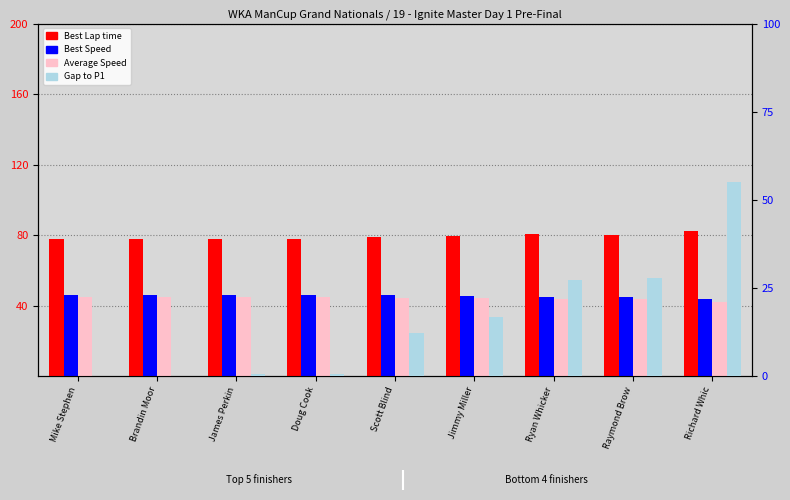

Reading left to right, transcribe all the data shown in this chart.

Best Lap time: Mike Stephen=77.9	Brandin Moor=77.9	James Perkin=77.8	Doug Cook=77.8	Scott Blind=78.7	Jimmy Miller=79.3	Ryan Whicker=80.3	Raymond Brow=80.2	Richard Whic=82.4
Best Speed: Mike Stephen=46.2	Brandin Moor=46.2	James Perkin=46.3	Doug Cook=46.3	Scott Blind=45.8	Jimmy Miller=45.4	Ryan Whicker=44.8	Raymond Brow=44.9	Richard Whic=43.7
Average Speed: Mike Stephen=45.1	Brandin Moor=45.1	James Perkin=45.1	Doug Cook=45.1	Scott Blind=44.4	Jimmy Miller=44.2	Ryan Whicker=43.6	Raymond Brow=43.6	Richard Whic=42.2
Gap to P1: Mike Stephen=0.0	Brandin Moor=0.1	James Perkin=0.5	Doug Cook=0.6	Scott Blind=12.4	Jimmy Miller=16.7	Ryan Whicker=27.2	Raymond Brow=27.7	Richard Whic=55.1